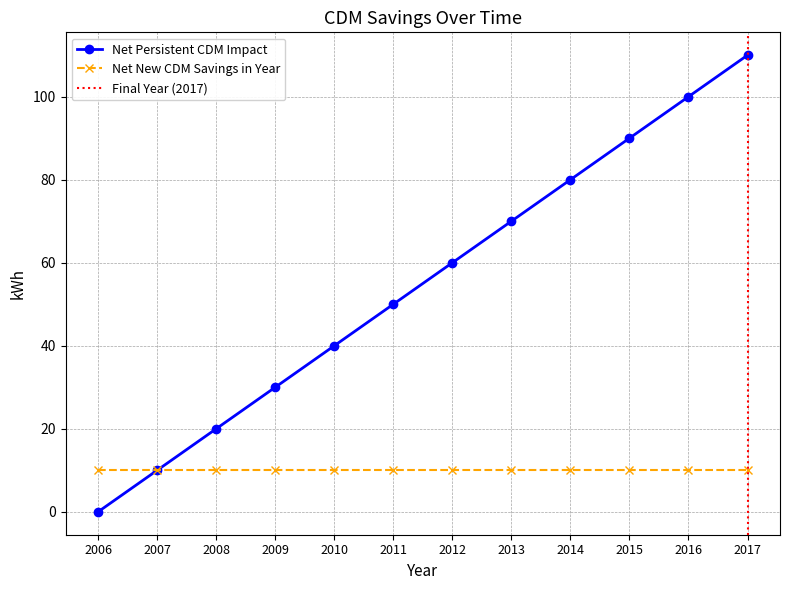

How many values in the Net Persistent CDM Impact series are below 60?

6